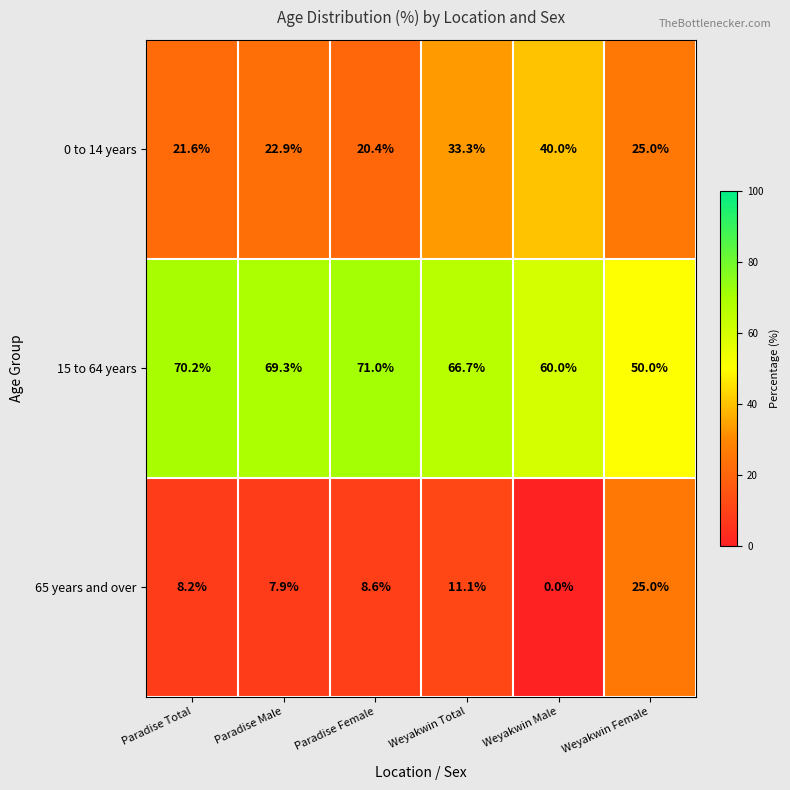

What is the average value of the 65 years and over series?

10.1